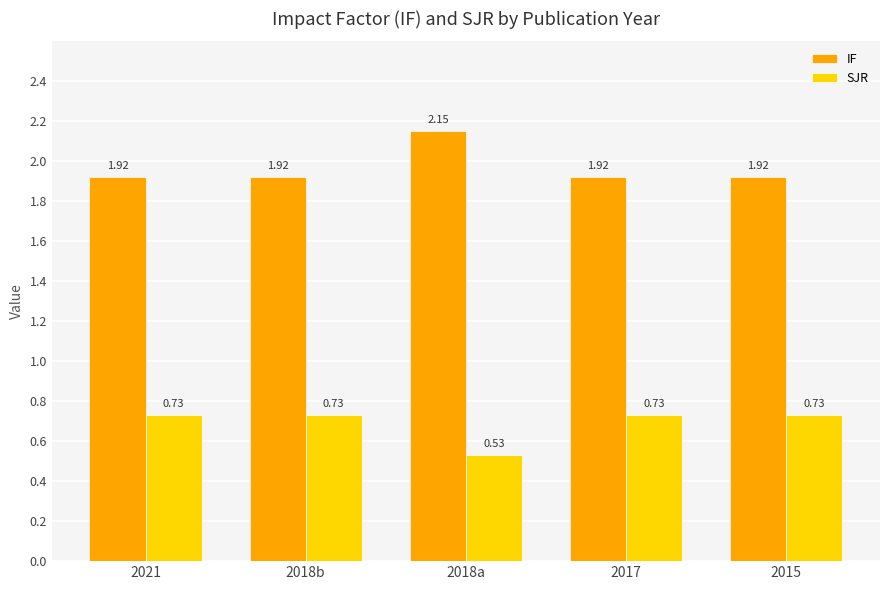

At which category is the sum across all series the highest?

2018a